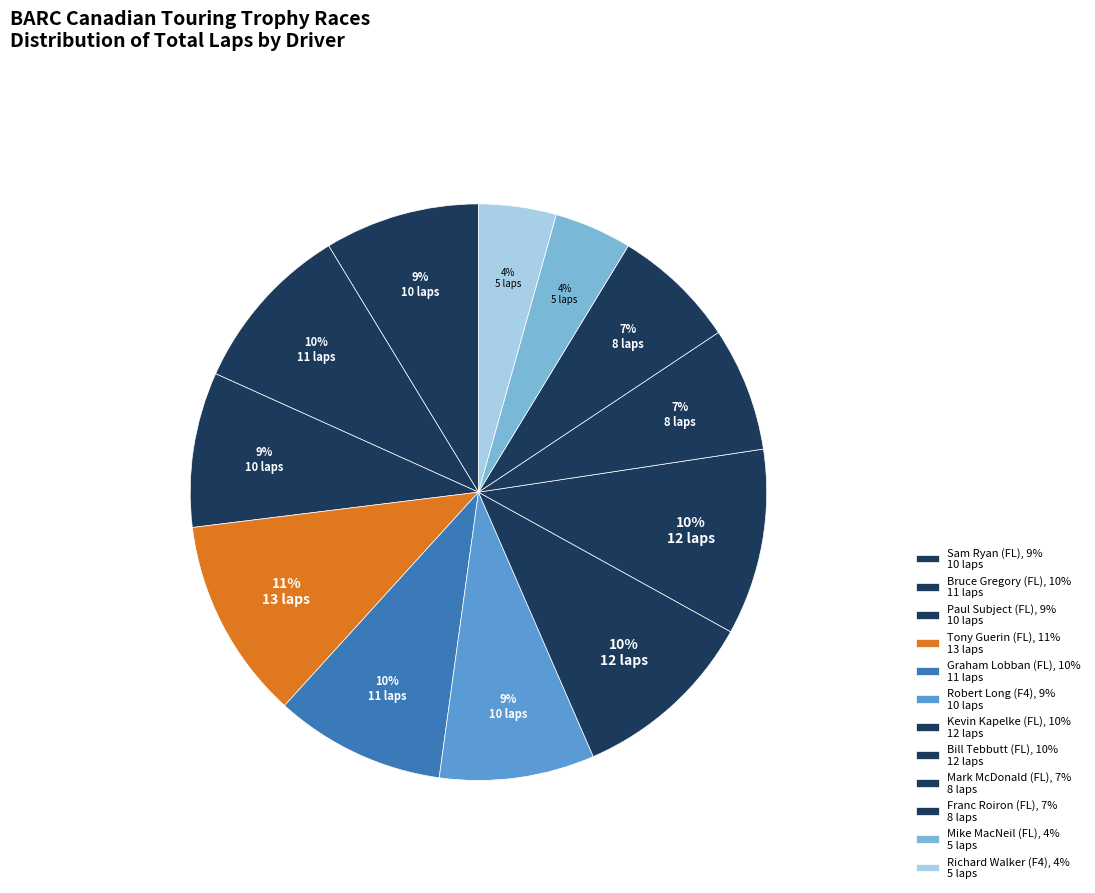

How many segments does this pie chart have?

12